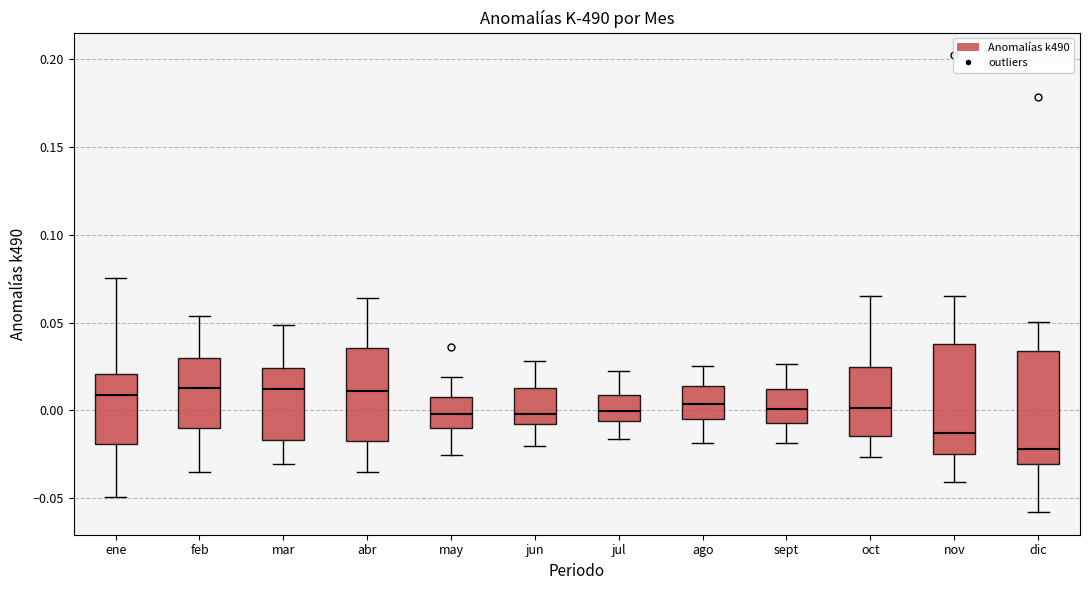

Reading left to right, transcribe this box plot: for each box, give where its median line is, the range the box spans, and where its two whiskers end, as read against the y-axis. The values are not printed on the chart, so give them approximately, as read against the axis.

ene: median 0.010, box -0.020 to 0.020, whiskers -0.050 to 0.075
feb: median 0.015, box -0.010 to 0.030, whiskers -0.035 to 0.055
mar: median 0.010, box -0.015 to 0.025, whiskers -0.030 to 0.050
abr: median 0.010, box -0.020 to 0.035, whiskers -0.035 to 0.065
may: median 0.000, box -0.010 to 0.010, whiskers -0.025 to 0.020
jun: median 0.000, box -0.010 to 0.010, whiskers -0.020 to 0.030
jul: median 0.000, box -0.005 to 0.010, whiskers -0.015 to 0.020
ago: median 0.005, box -0.005 to 0.015, whiskers -0.020 to 0.025
sept: median 0.000, box -0.005 to 0.010, whiskers -0.020 to 0.025
oct: median 0.000, box -0.015 to 0.025, whiskers -0.025 to 0.065
nov: median -0.015, box -0.025 to 0.040, whiskers -0.040 to 0.065
dic: median -0.020, box -0.030 to 0.035, whiskers -0.060 to 0.050